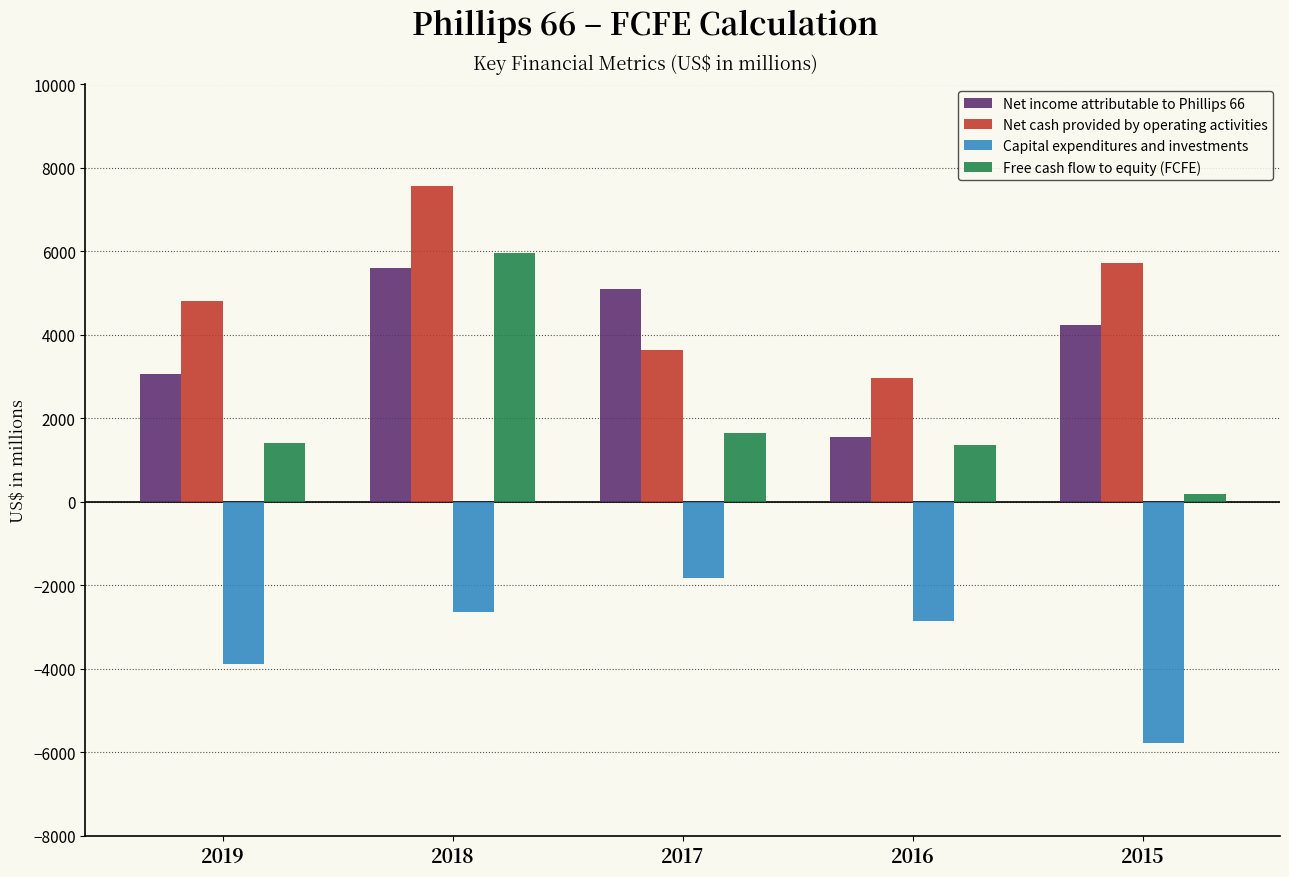

The Net cash provided by operating activities series shows 2963 at 2016. True or false?

True